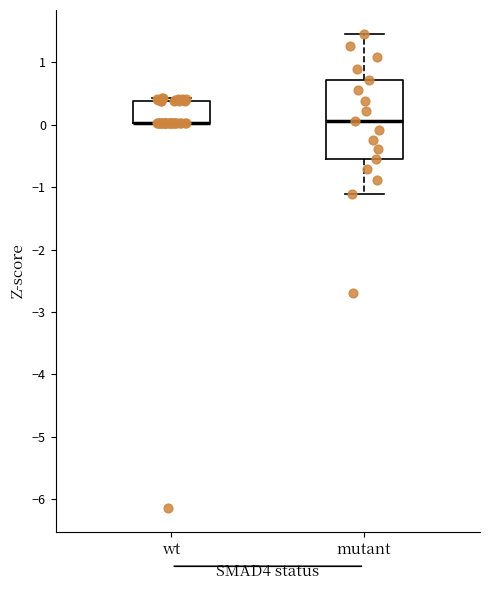

Reading left to right, read every box against the y-axis: the position of its median line, the range the box covers, and the ends of its whiskers. The values are not printed on the chart, so give them approximately, as read against the axis.

wt: median 0.0 (drawn on the box's lower edge), box 0.0 to 0.4, whiskers 0.0 to 0.4 (just above the box's upper edge)
mutant: median 0.1, box -0.5 to 0.7, whiskers -1.1 to 1.5